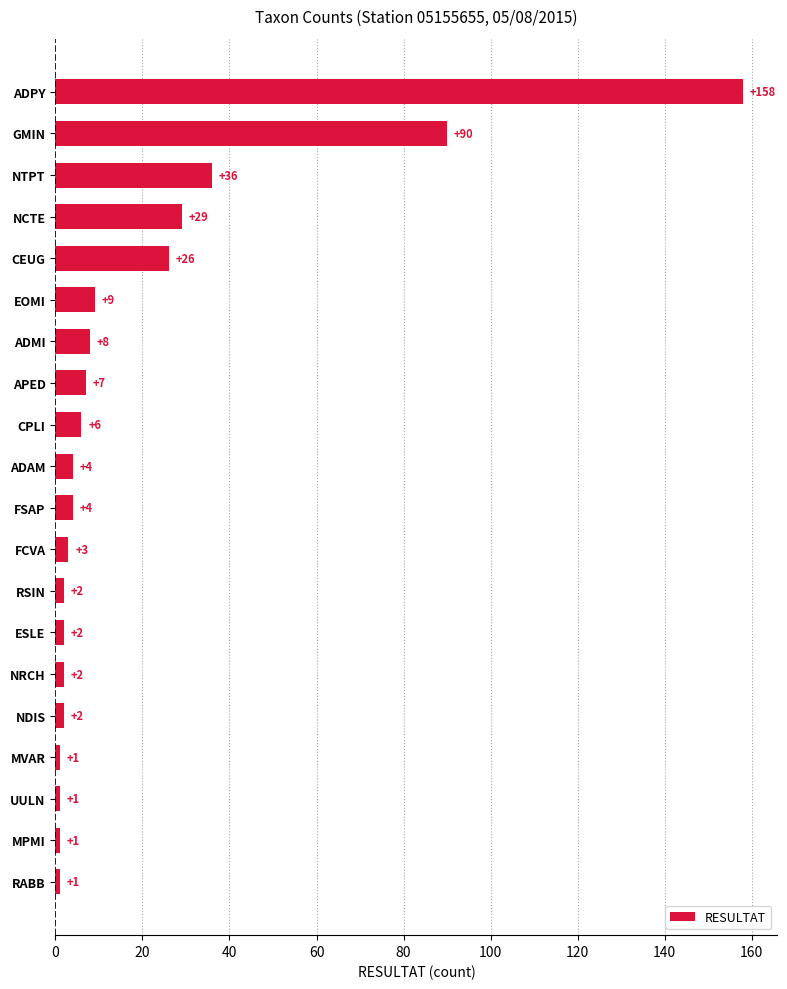

Reading top to bottom, what are all the values shown in this chart?

158	90	36	29	26	9	8	7	6	4	4	3	2	2	2	2	1	1	1	1